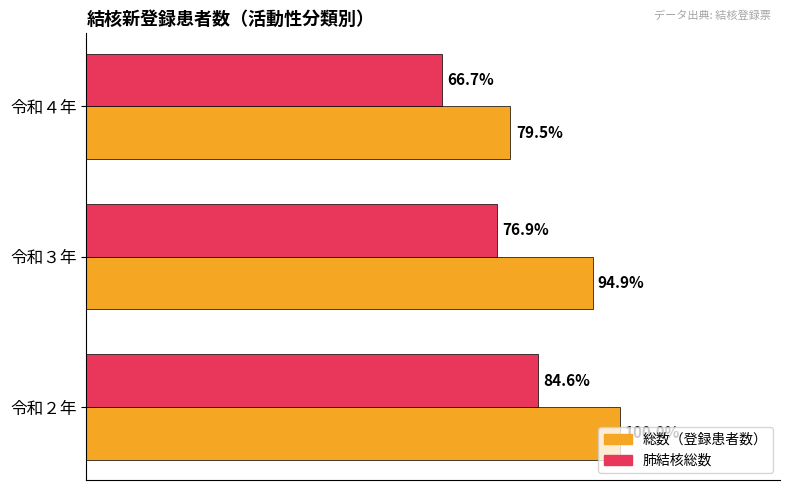

At which category does the chart reach its peak across all series?

令和２年